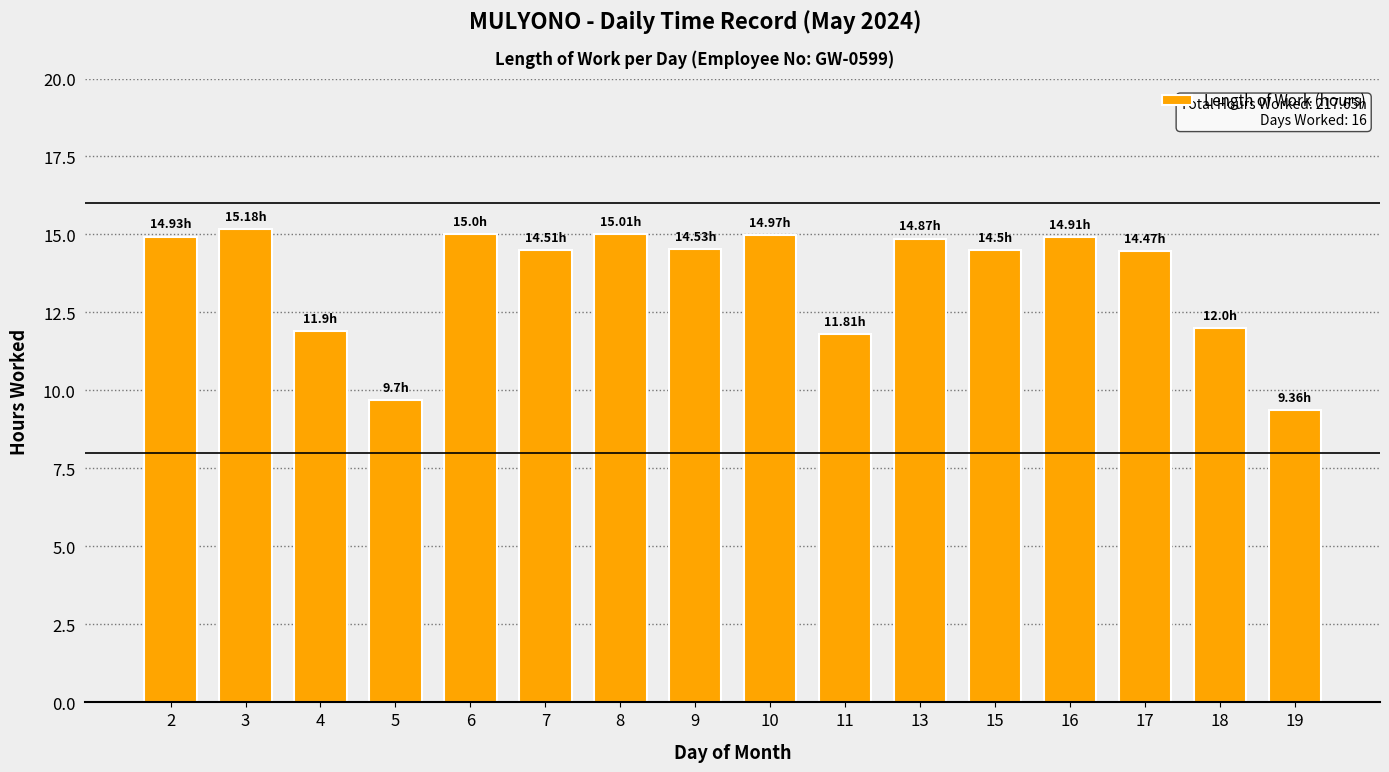

Count the number of values greater than 14.

11